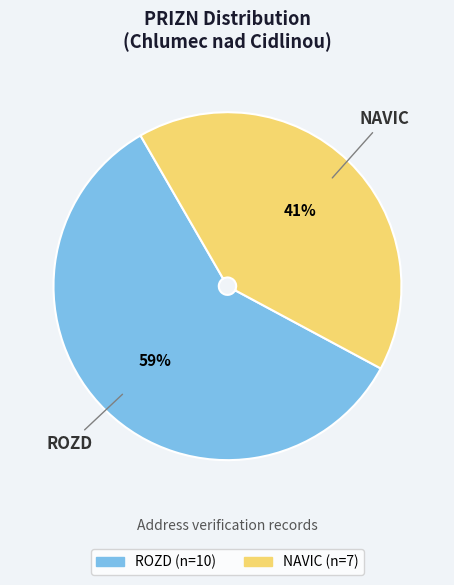

What is the ratio of the value at ROZD to the value at NAVIC?

1.4